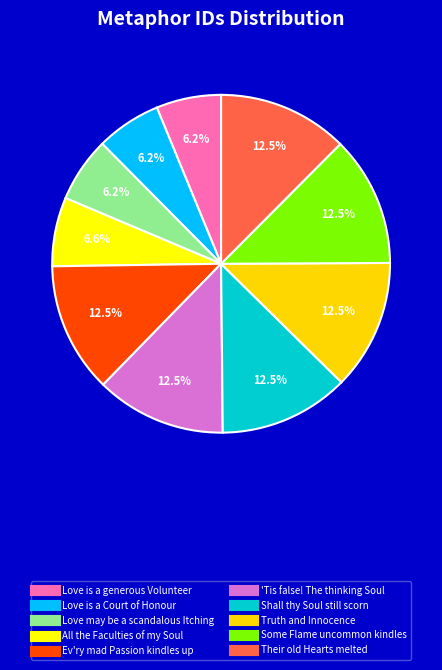

Count the number of slices in the pie.

10